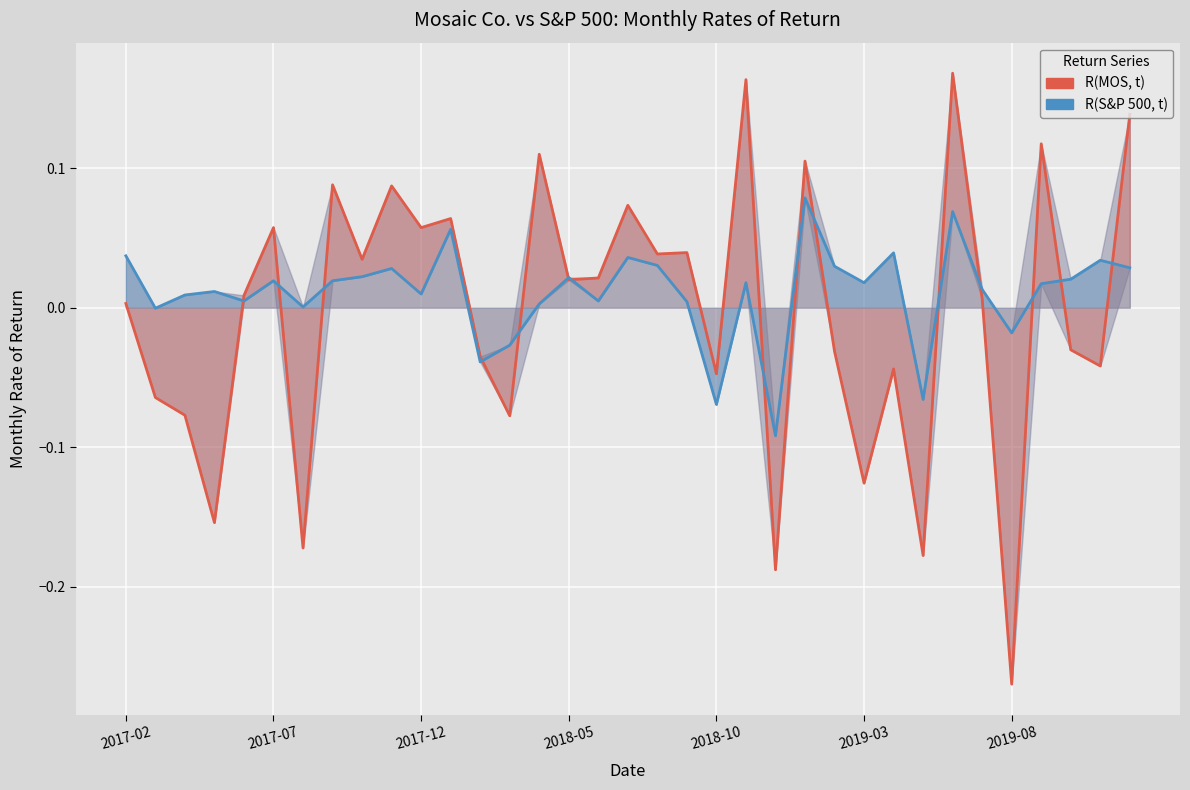

After their last crossing, which series has the higher values: R(S&P 500, t) or R(MOS, t)?

R(MOS, t)